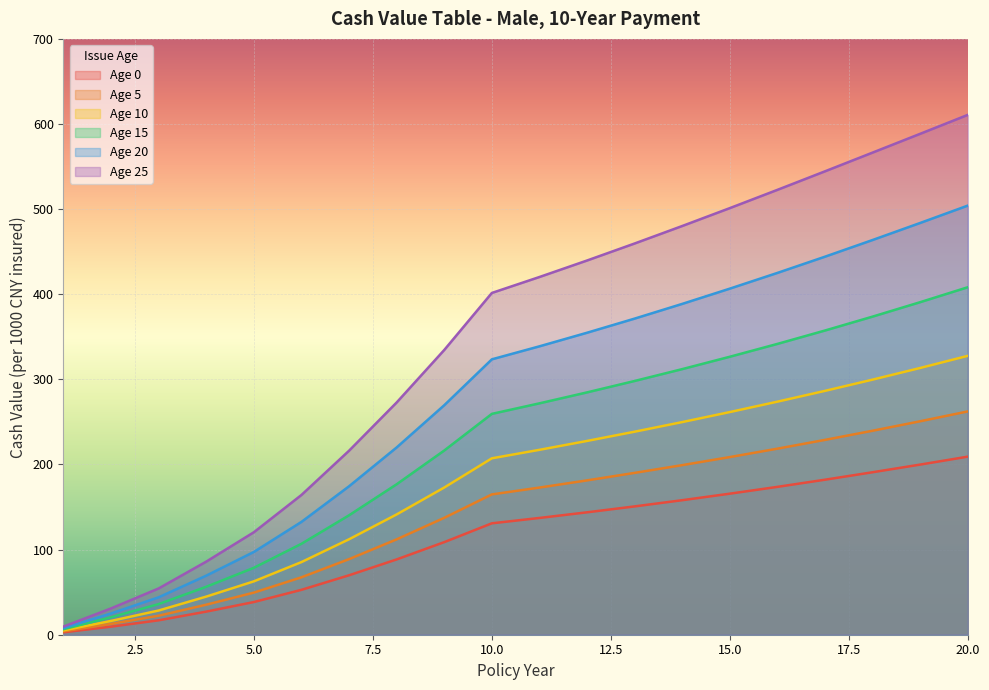

What is the difference between the highest and lowest values at 1?

6.8